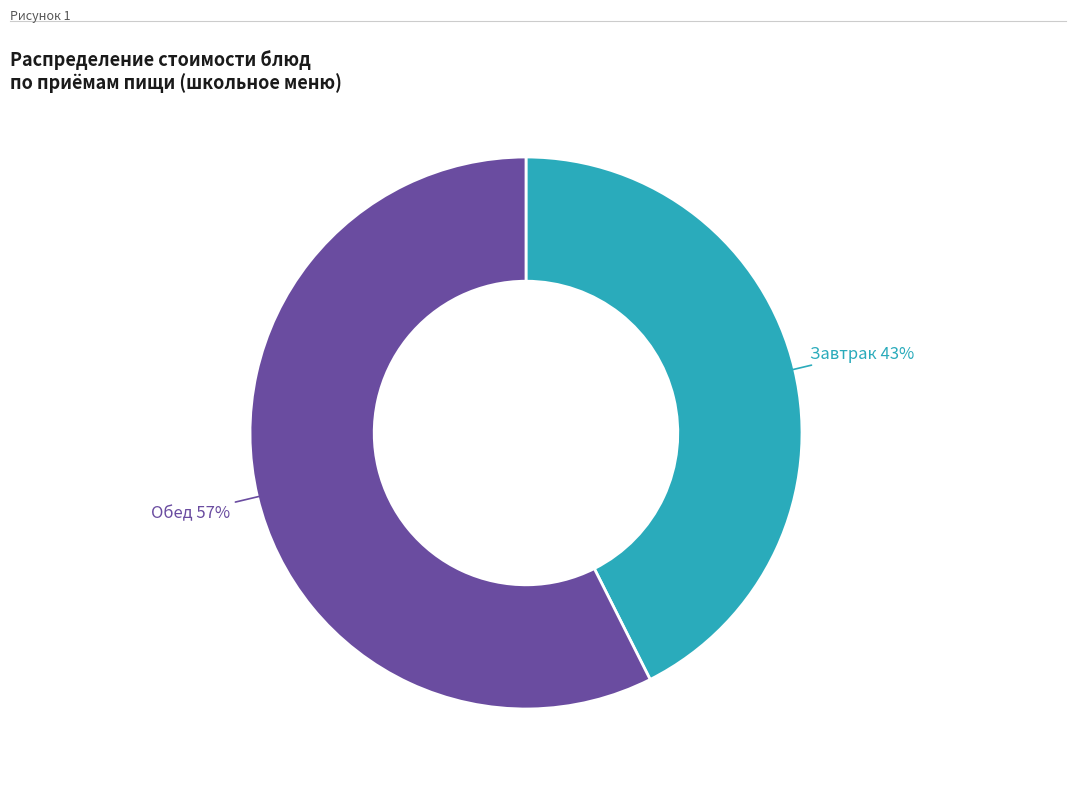

Is there any slice that represents more than half of the pie?

Yes